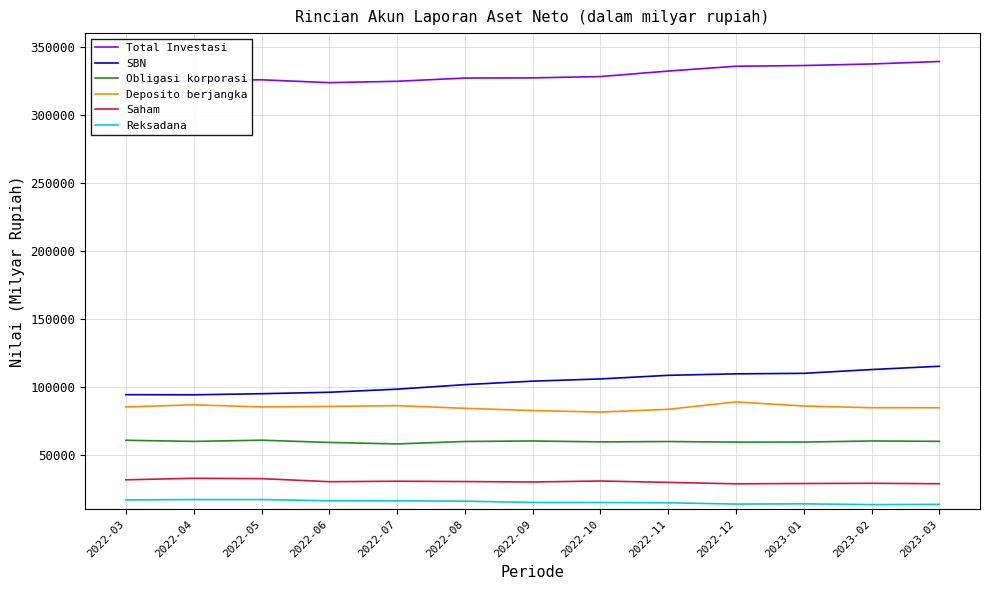

Is the value of Saham at 2023-02 greater than the value of SBN at 2022-04?

No